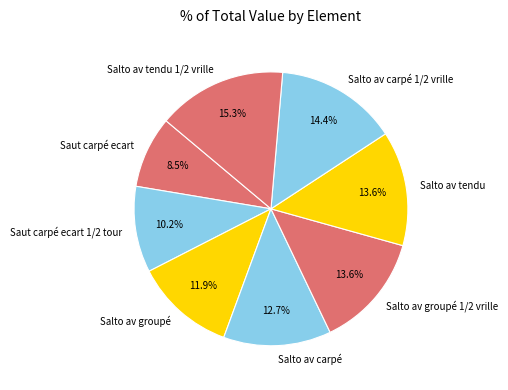

Do Saut carpé ecart 1/2 tour and Salto av carpé 1/2 vrille together represent more than half of the pie?

No